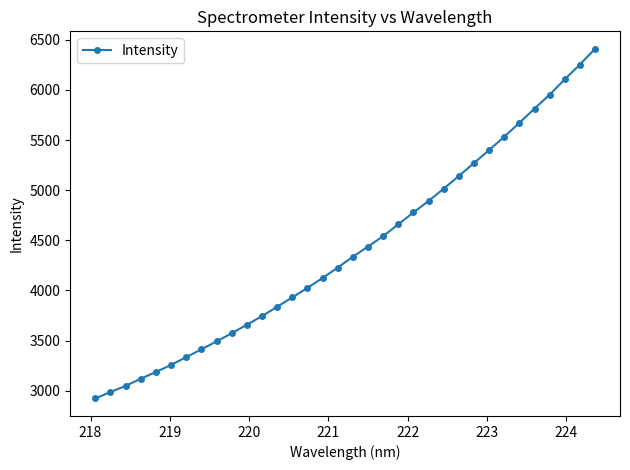

What is the average value?

4414.8